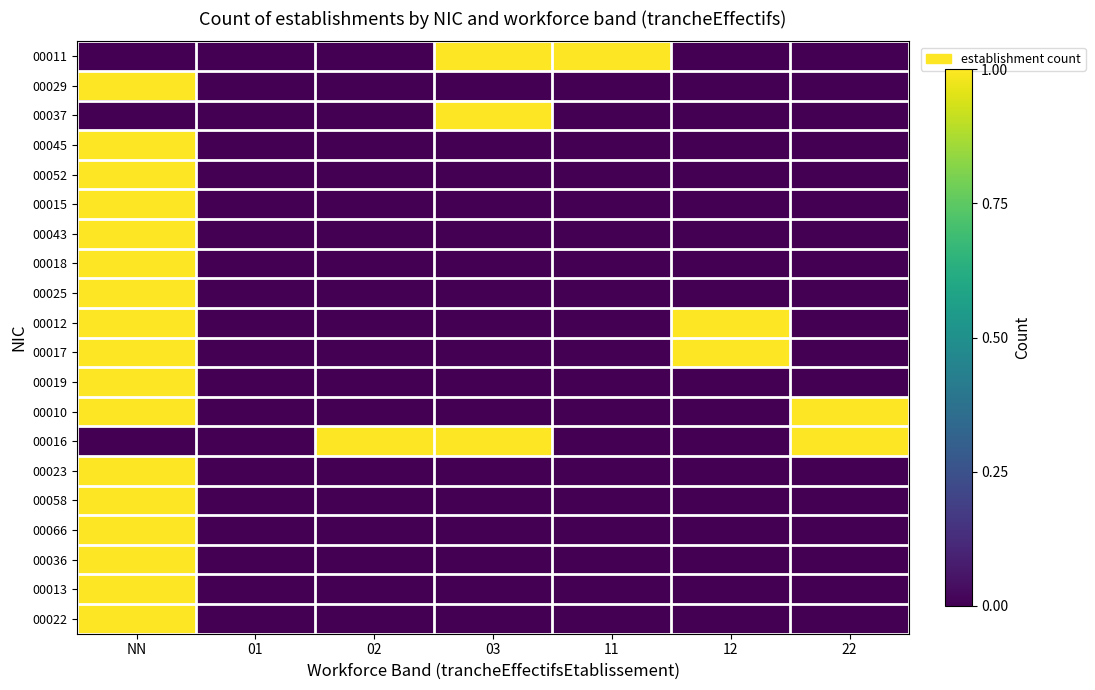

How many categories are shown in the chart?

7